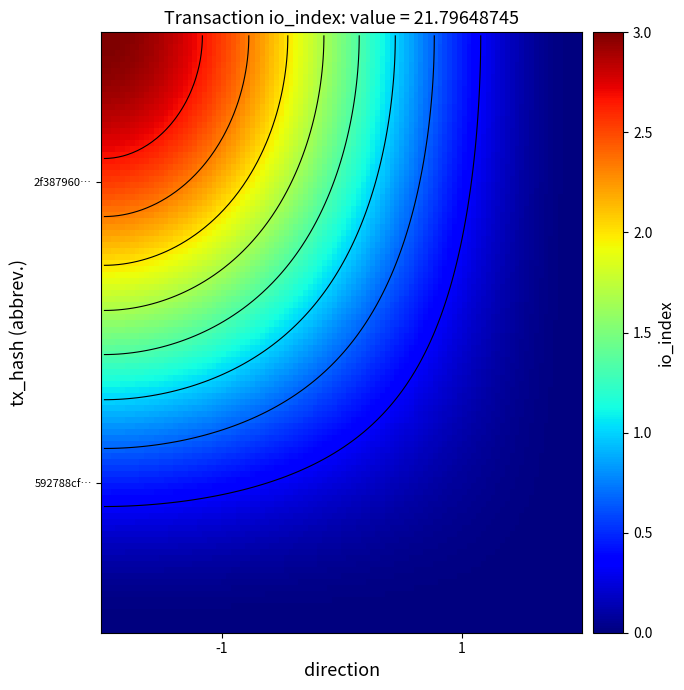

Where is 2f387960c532af5a80cf082d20ff13b16895ca3 nearest to the value 2?

-1